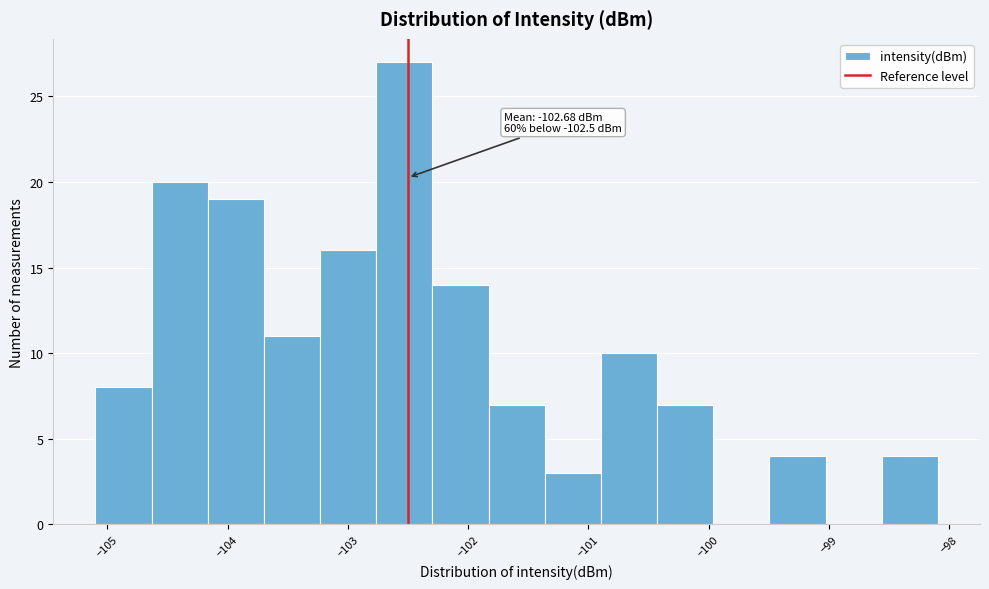

Which range on the x-axis has the tallest bar?

-102.8 to -102.3